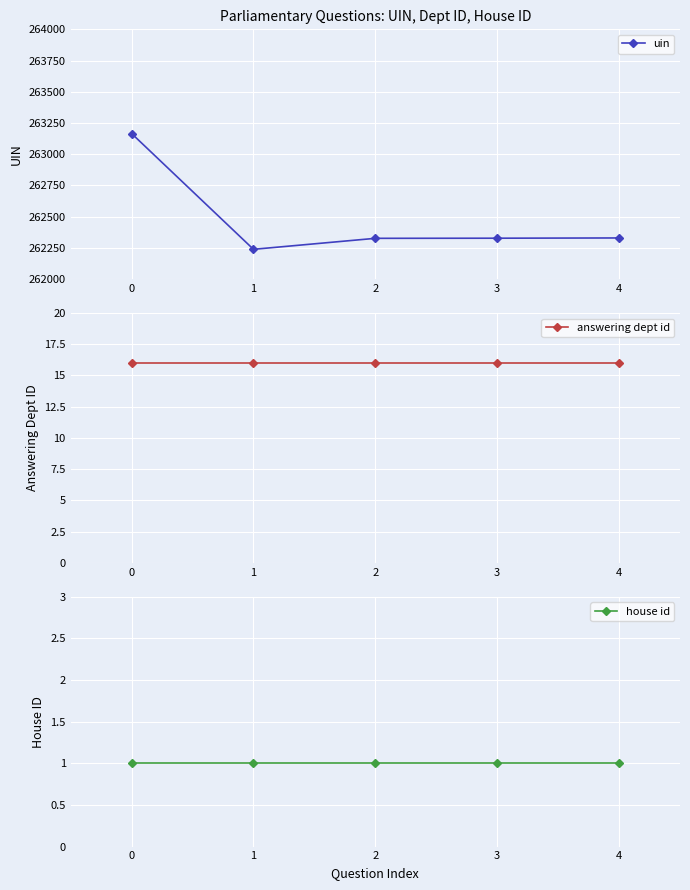

Is it true that answering dept id equals 9 at 3?

False